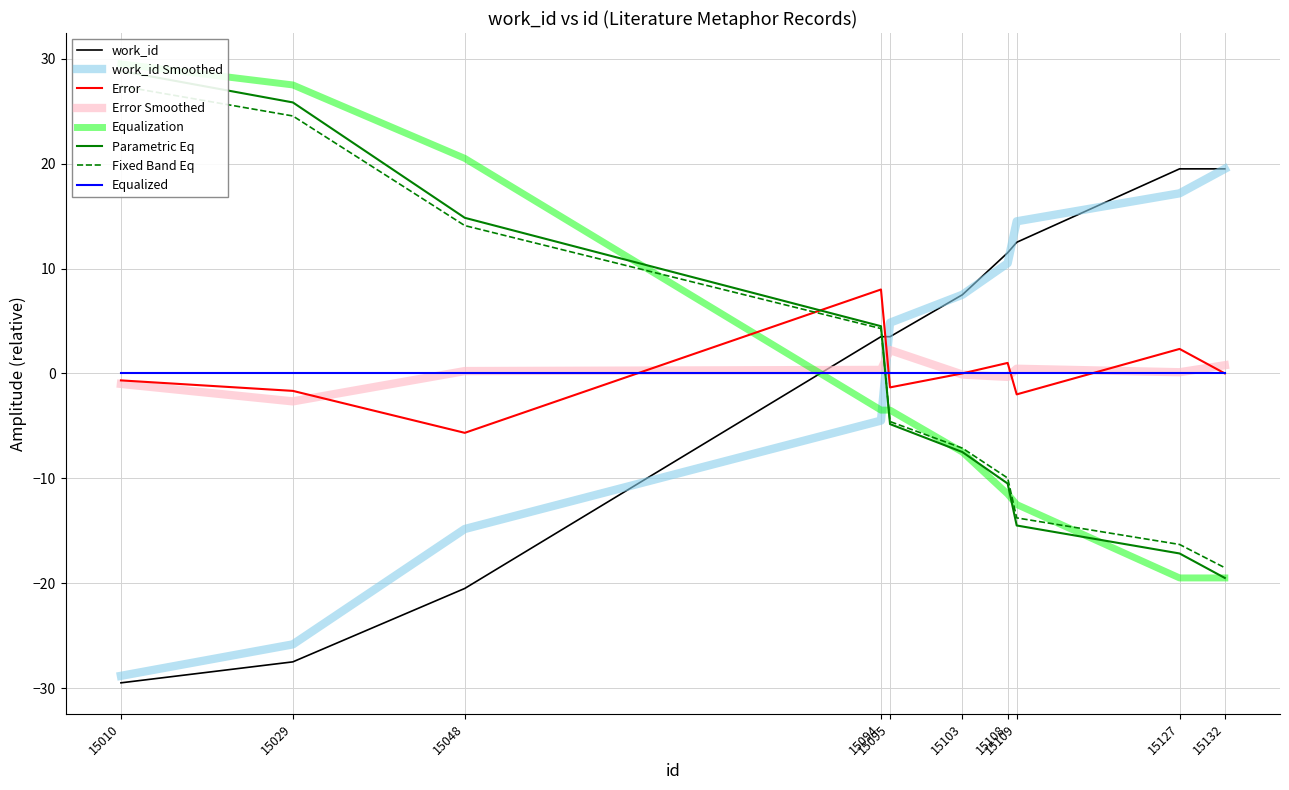

Rank the categories by value from lowest to highest.

15010, 15029, 15048, 15094, 15095, 15103, 15108, 15109, 15127, 15132